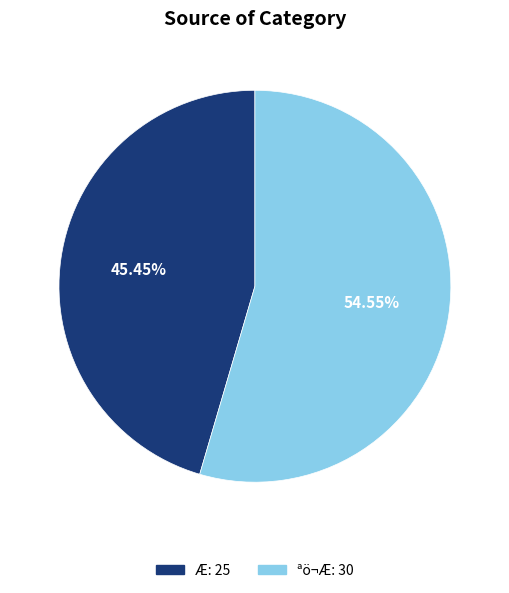

Which slice is the largest?

ªö¬Æ